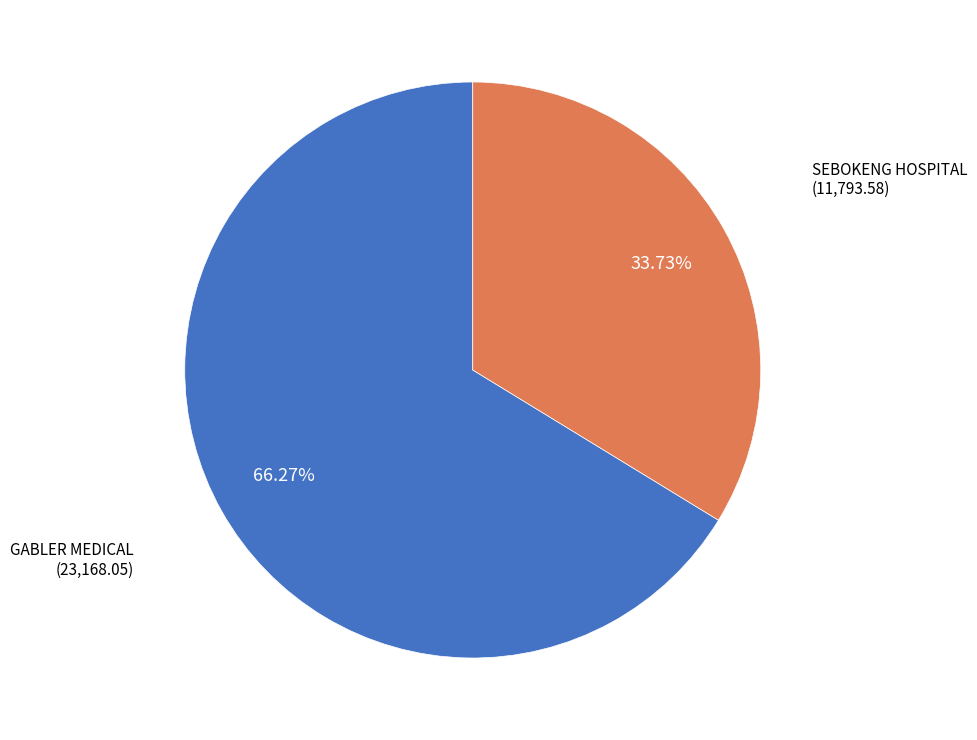

Which slice is the largest?

GABLER MEDICAL